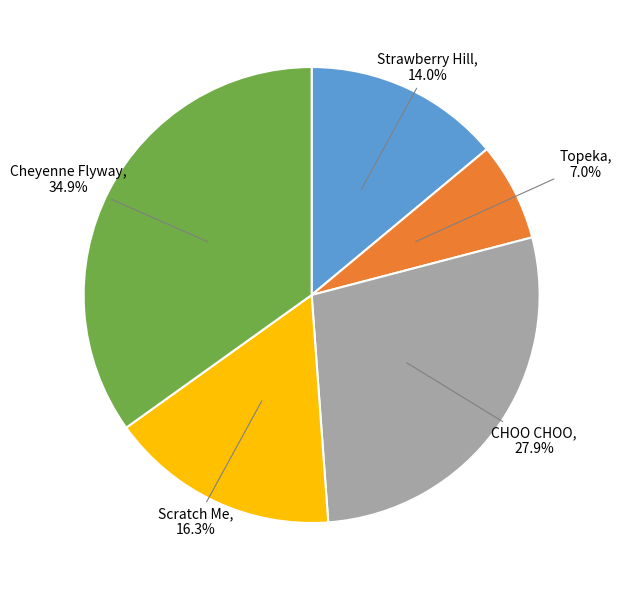

Count the number of slices in the pie.

5